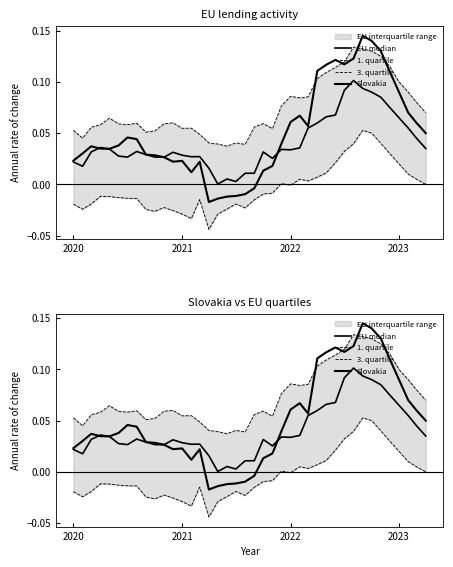

List the series in order of their peak value, highest first.

Slovakia, 3. quartile, EU median, 1. quartile